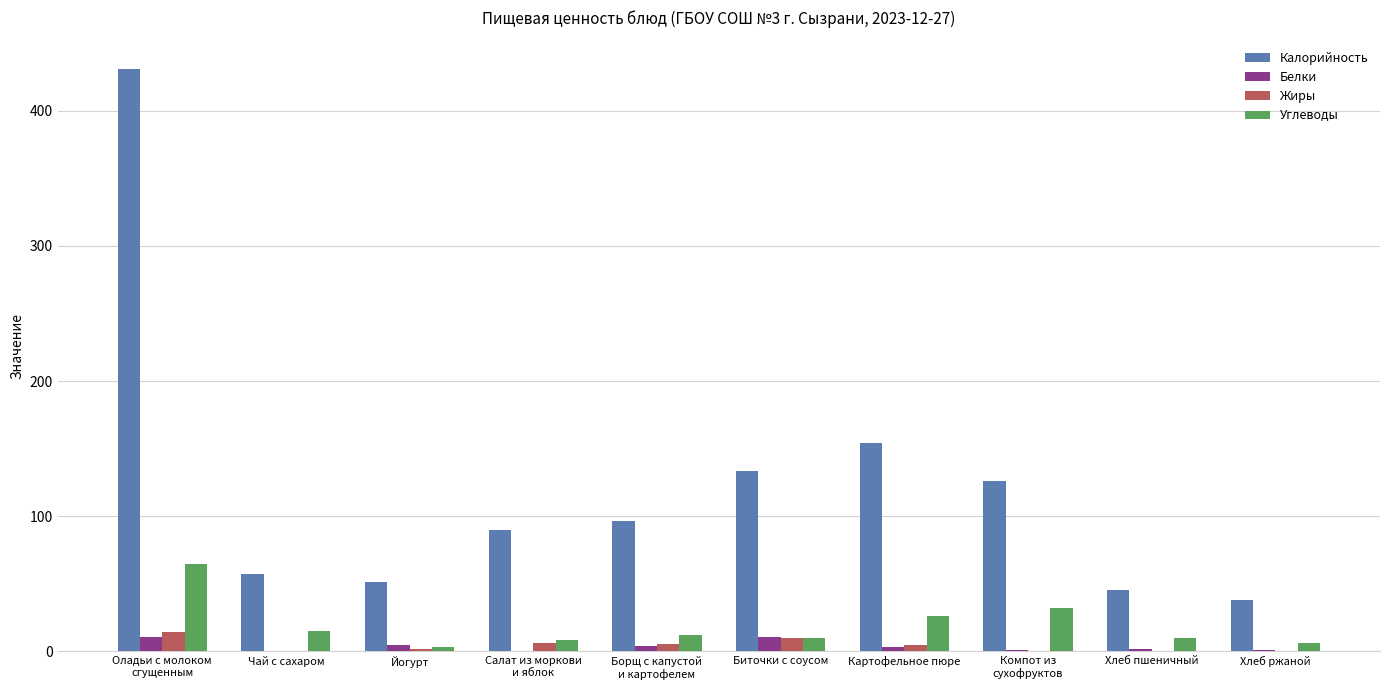

True or false: Калорийность has a value of 258.5 at Оладьи с молоком
сгущенным.

False